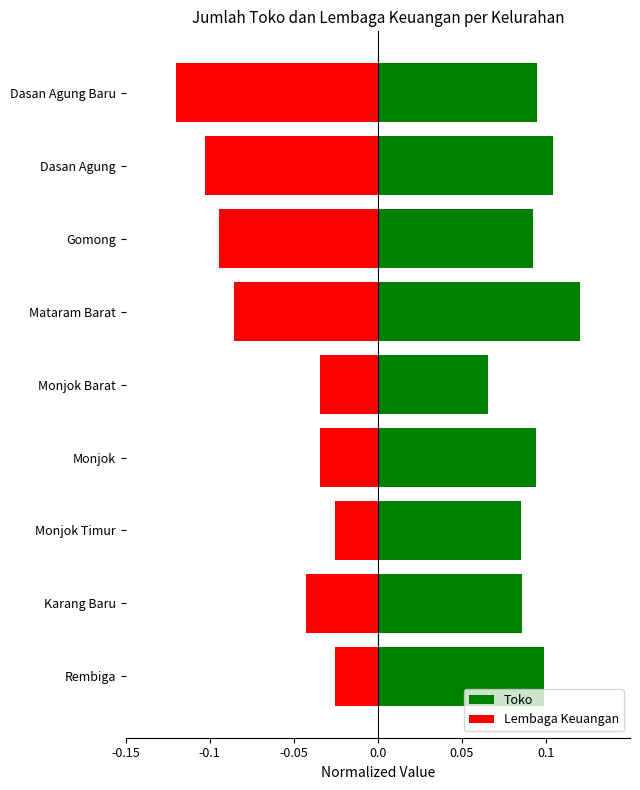

Which series changed the most between Karang Baru and Monjok Timur?

Lembaga Keuangan